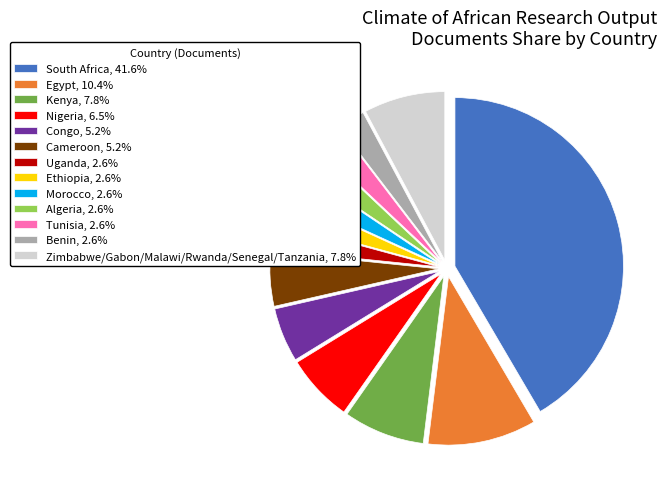

Count the number of slices in the pie.

13